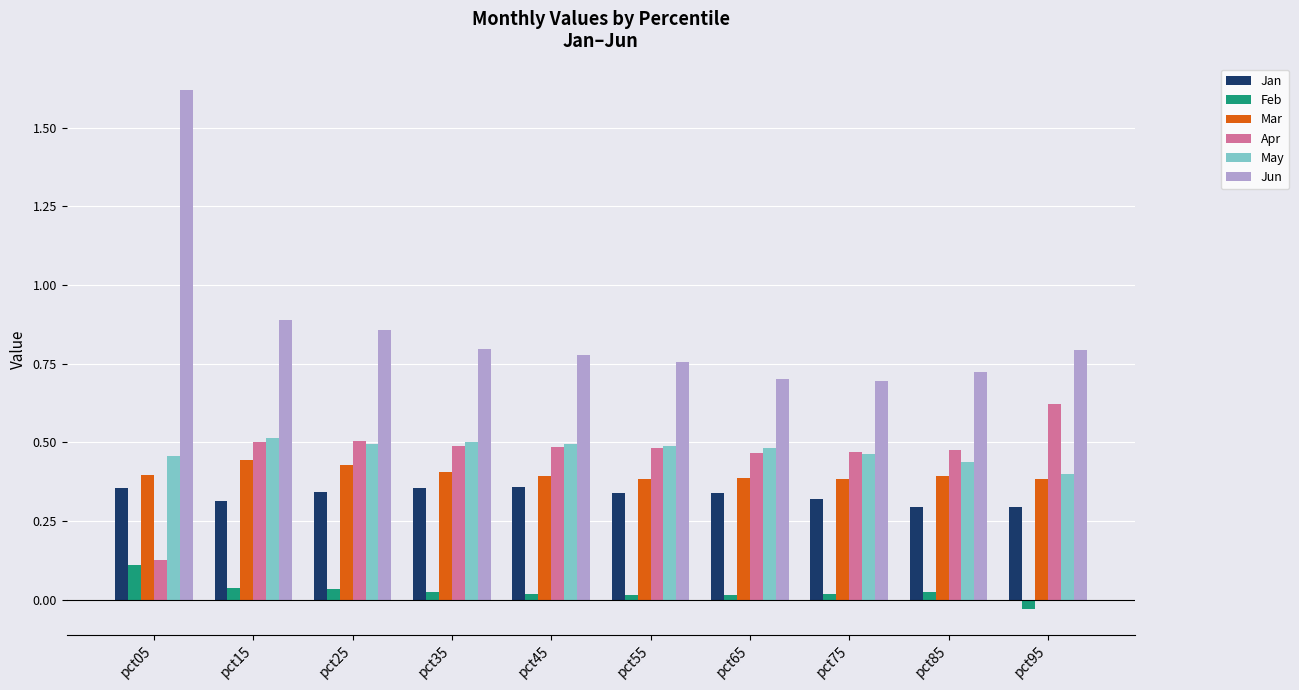

Is it true that May equals 0.5 at pct15?

True